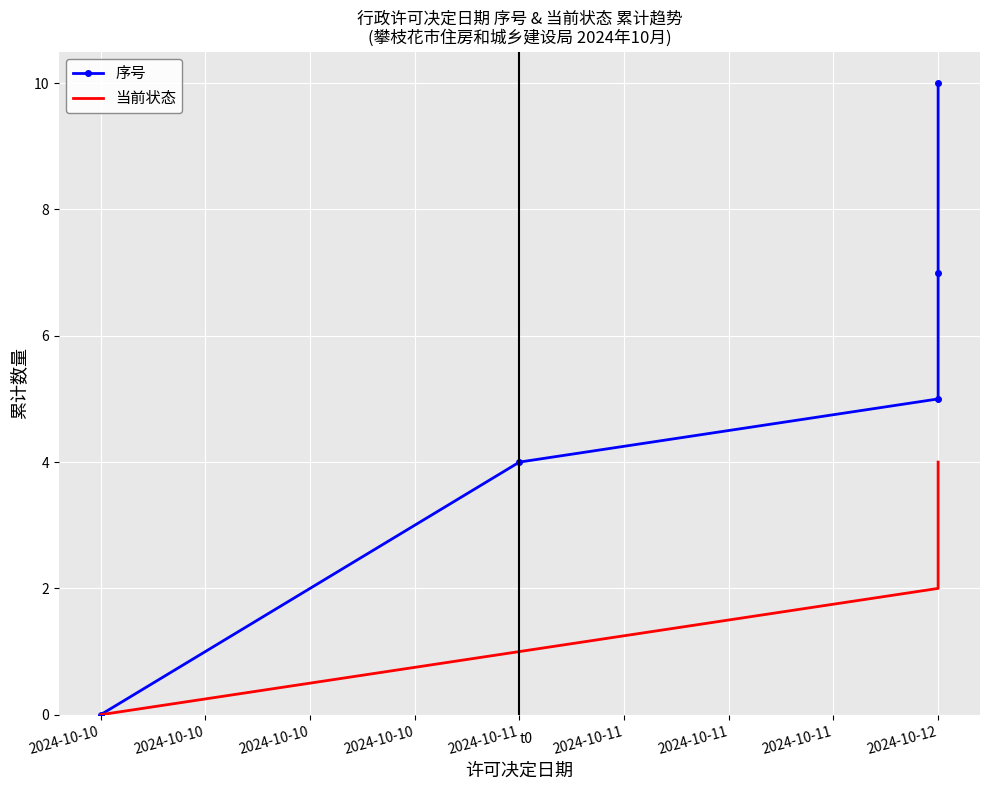

Reading left to right, list all the values displayed in this chart.

序号: 2024-10-10=0	2024-10-10=4	2024-10-10=5	2024-10-10=7	2024-10-11=10
当前状态: 2024-10-10=0	2024-10-10=1	2024-10-10=2	2024-10-10=3	2024-10-11=4